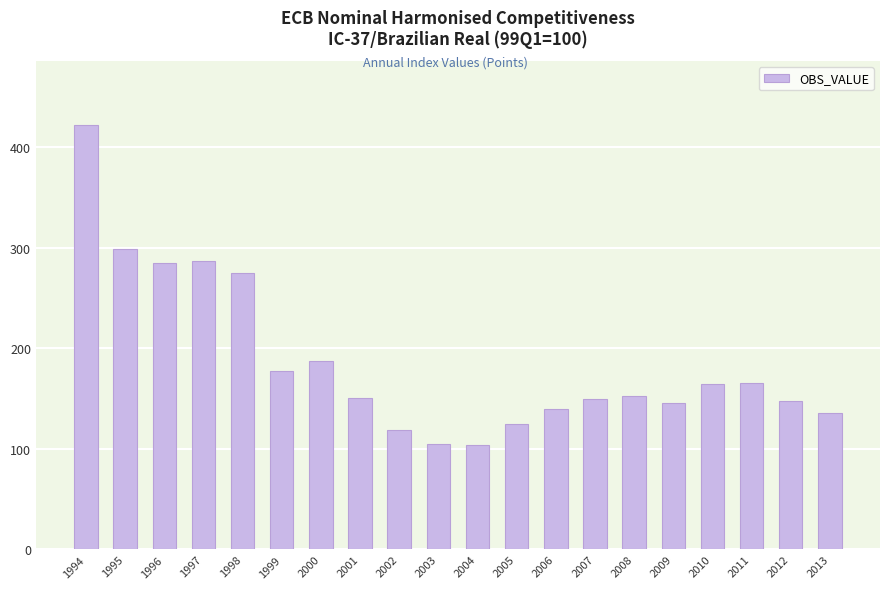

What is the sum of all values?

3737.4